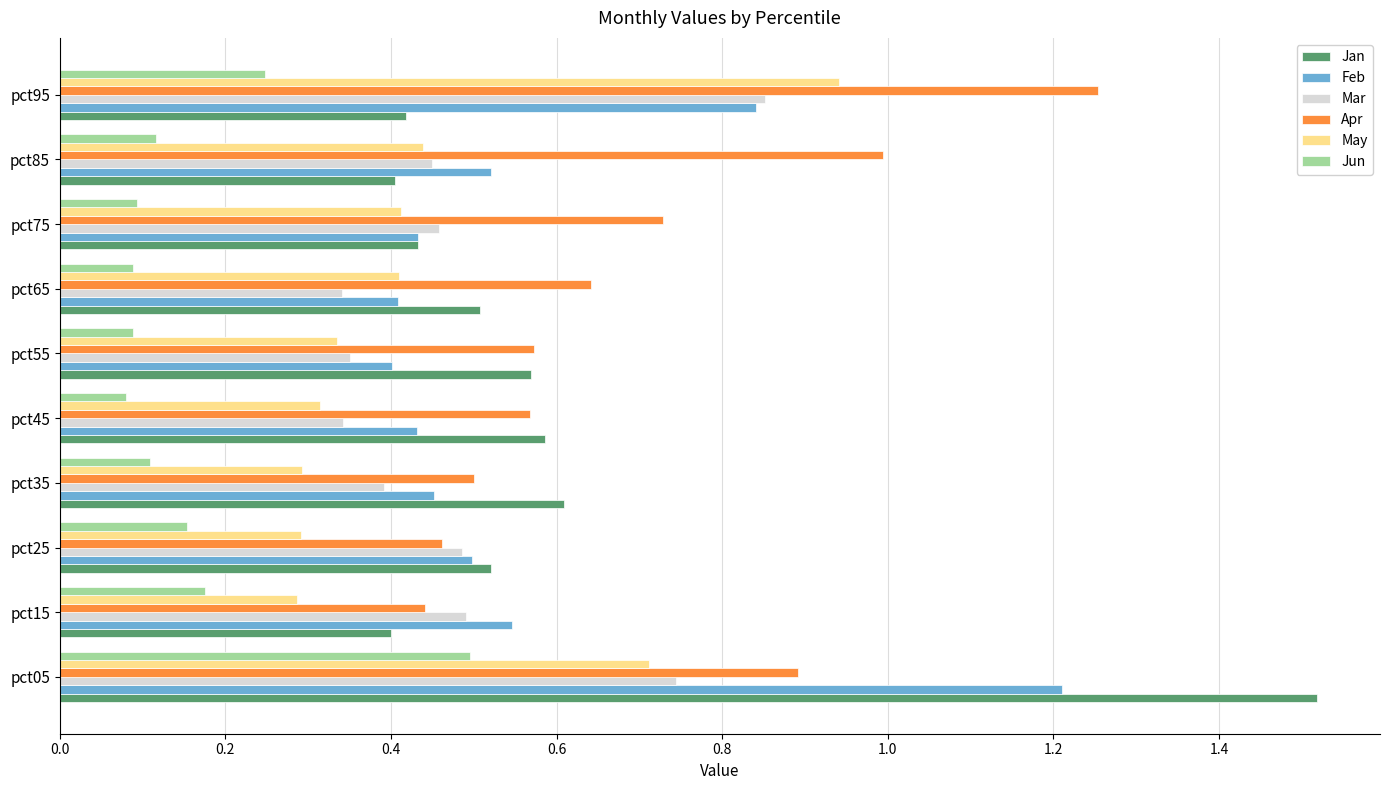

The value of Feb at pct65 is 0.4. True or false?

True